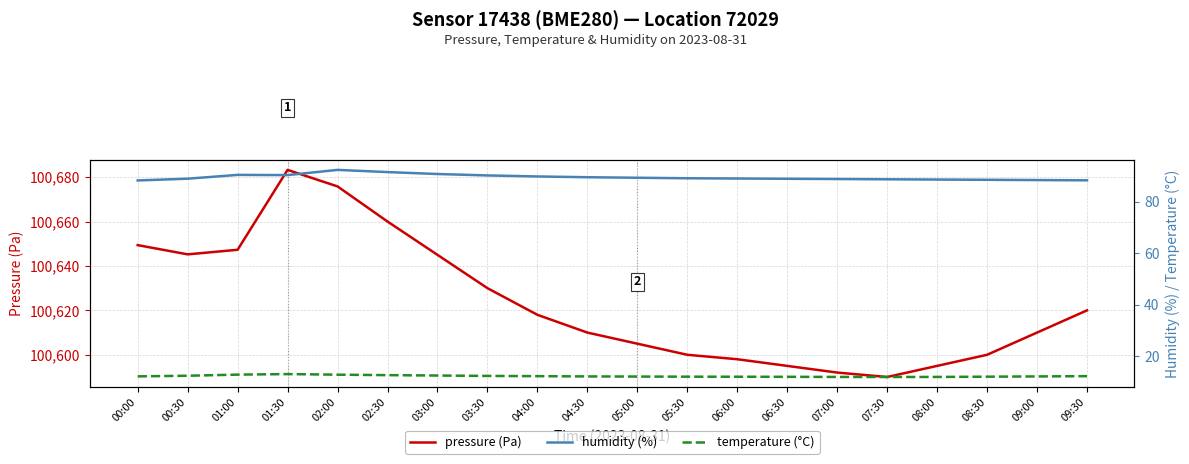

At which category is the sum across all series the highest?

01:30